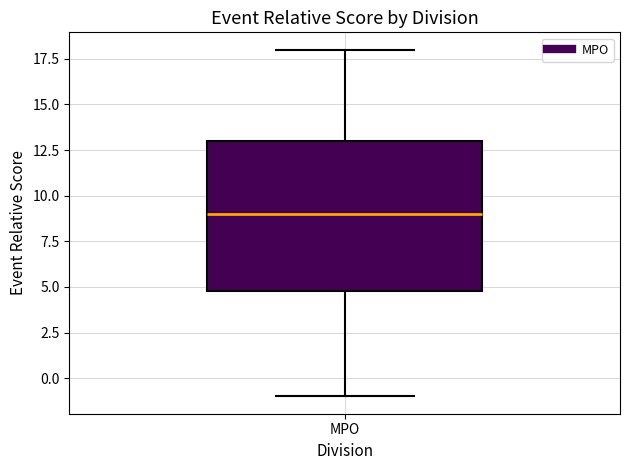

Where is the lower edge of the box for MPO on the y-axis? The values are not printed on the chart, so give them approximately, as read against the axis.

5